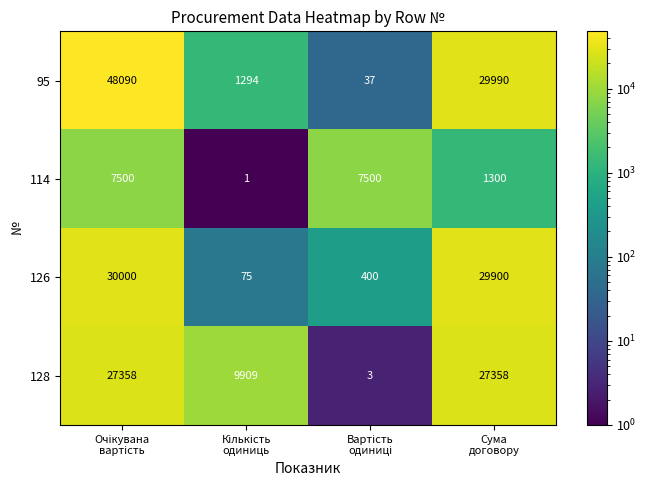

Which series has the widest spread of values?

95